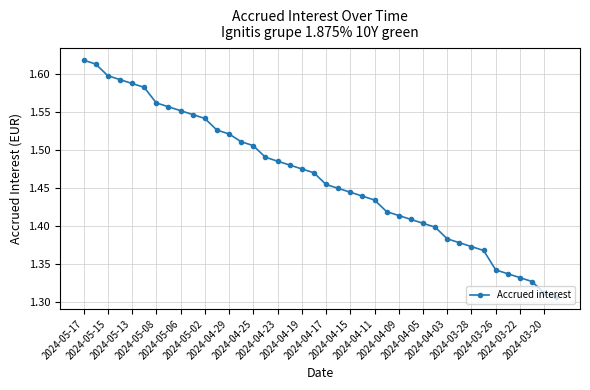

Count the values in the range 1 to 2.

40